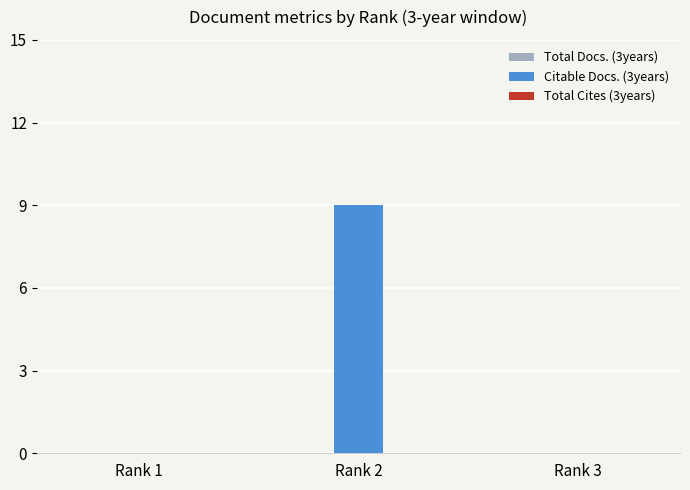

Reading left to right, transcribe all the data shown in this chart.

Rank 1=0	Rank 2=9	Rank 3=0